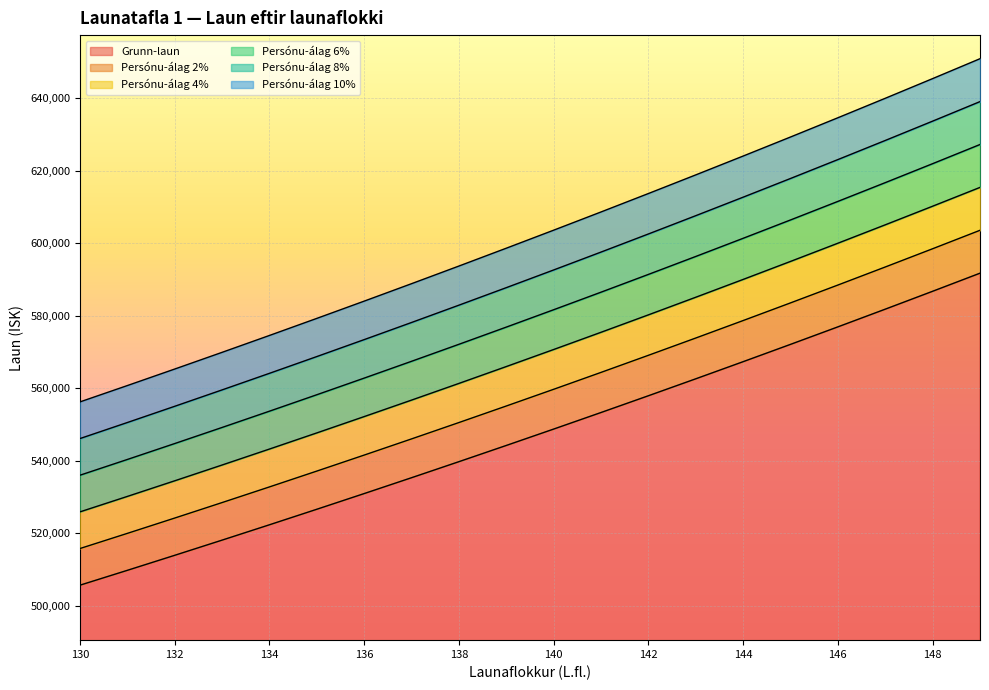

Which series has the widest spread of values?

Persónu-álag 10%